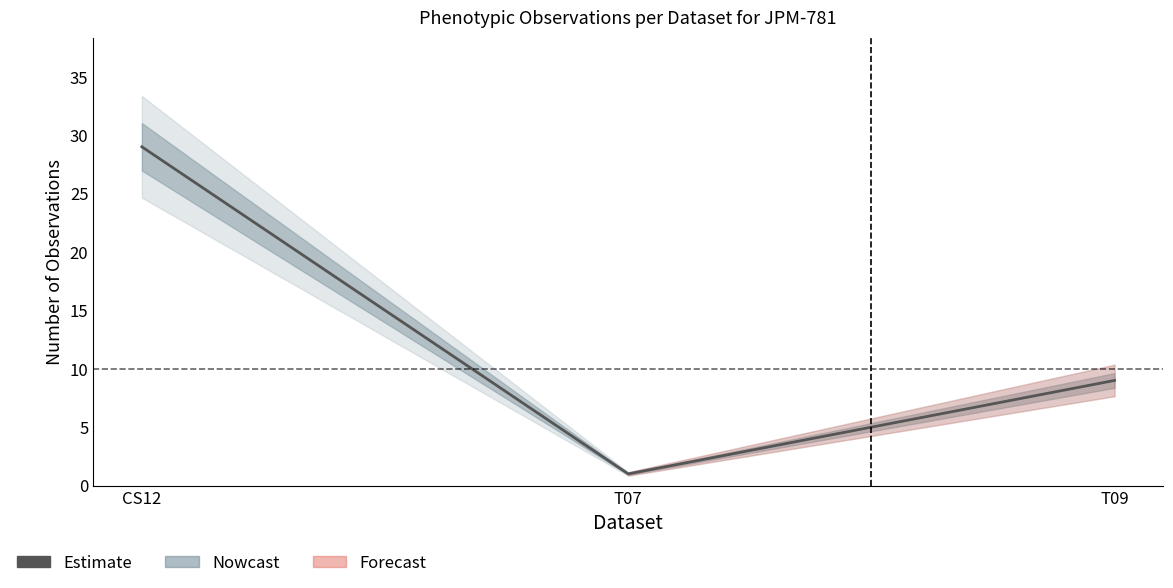

The value at CS12 is 29. True or false?

True